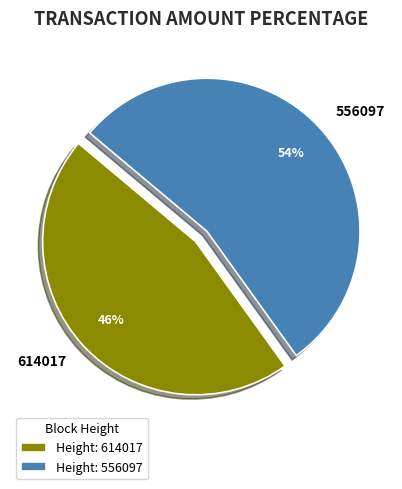

To the nearest percent, what is the difference between the 614017 and 556097 slice percentages?

8%